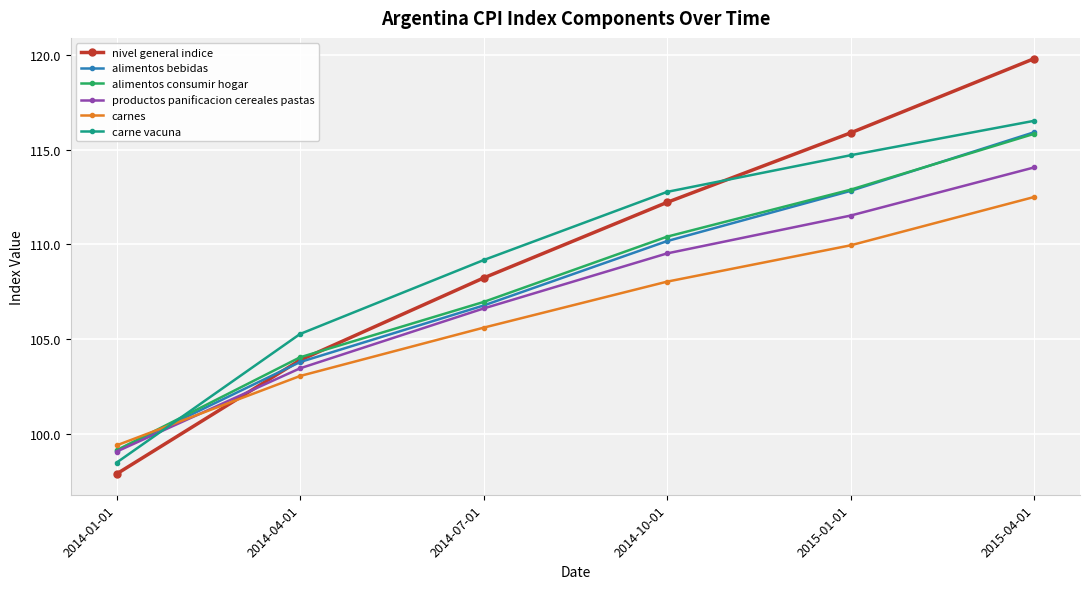

Does the chart have visible grid lines?

Yes